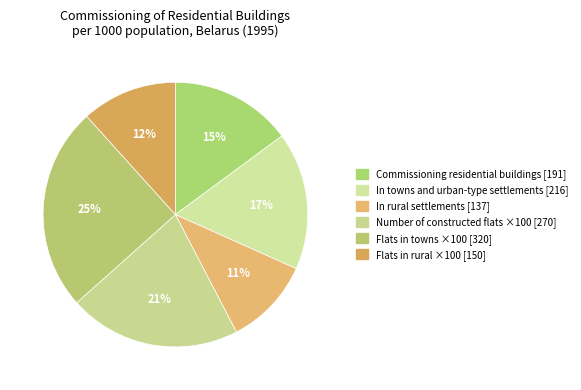

How many segments does this pie chart have?

6